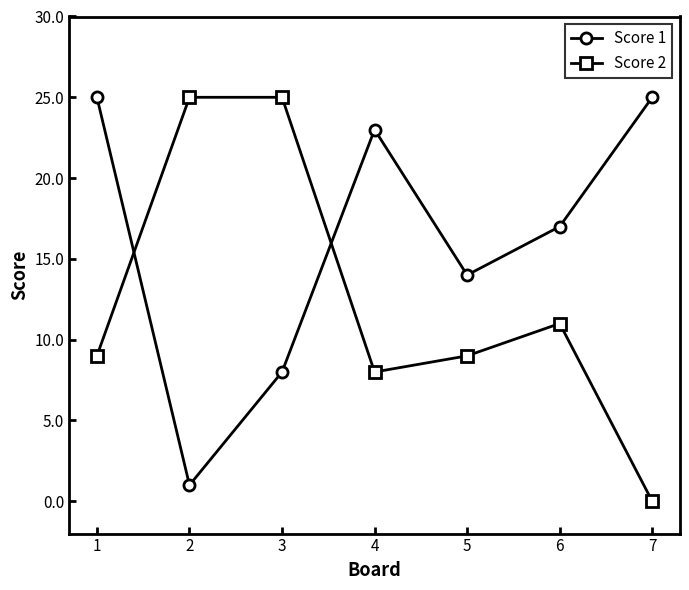

How many times do Score 2 and Score 1 cross each other?

2